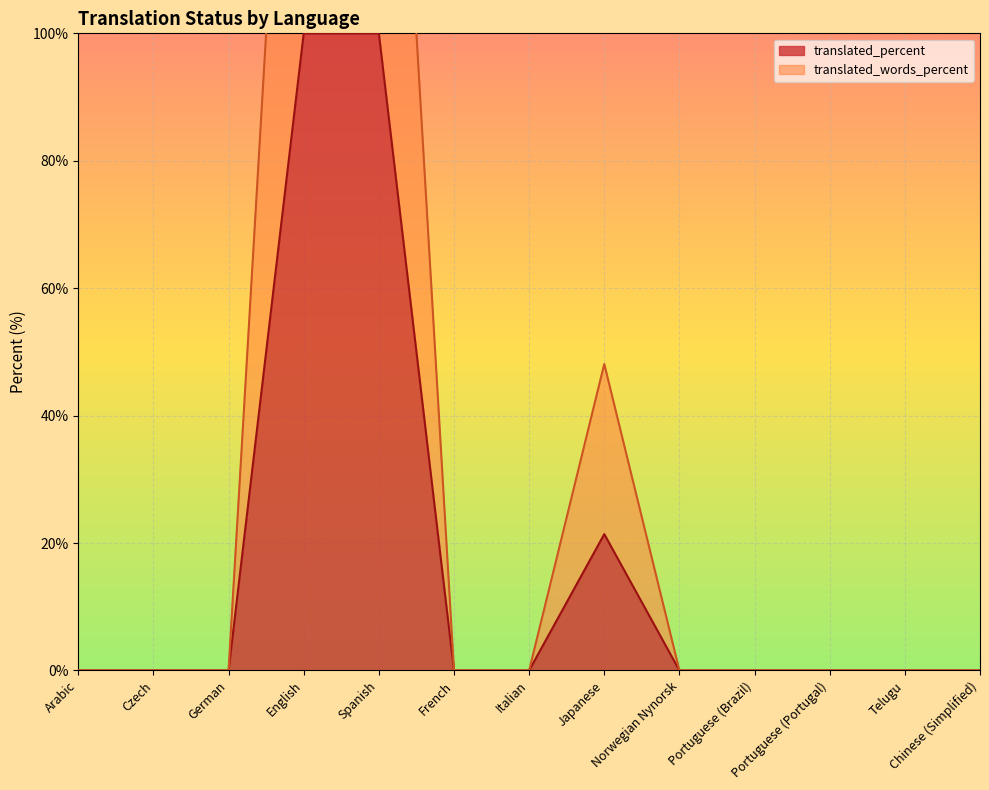

Reading left to right, list all the values displayed in this chart.

translated: 0.0	0.0	0.0	100.0	100.0	0.0	0.0	21.4	0.0	0.0	0.0	0.0	0.0
translated_percent: 0.0	0.0	0.0	200.0	200.0	0.0	0.0	48.1	0.0	0.0	0.0	0.0	0.0